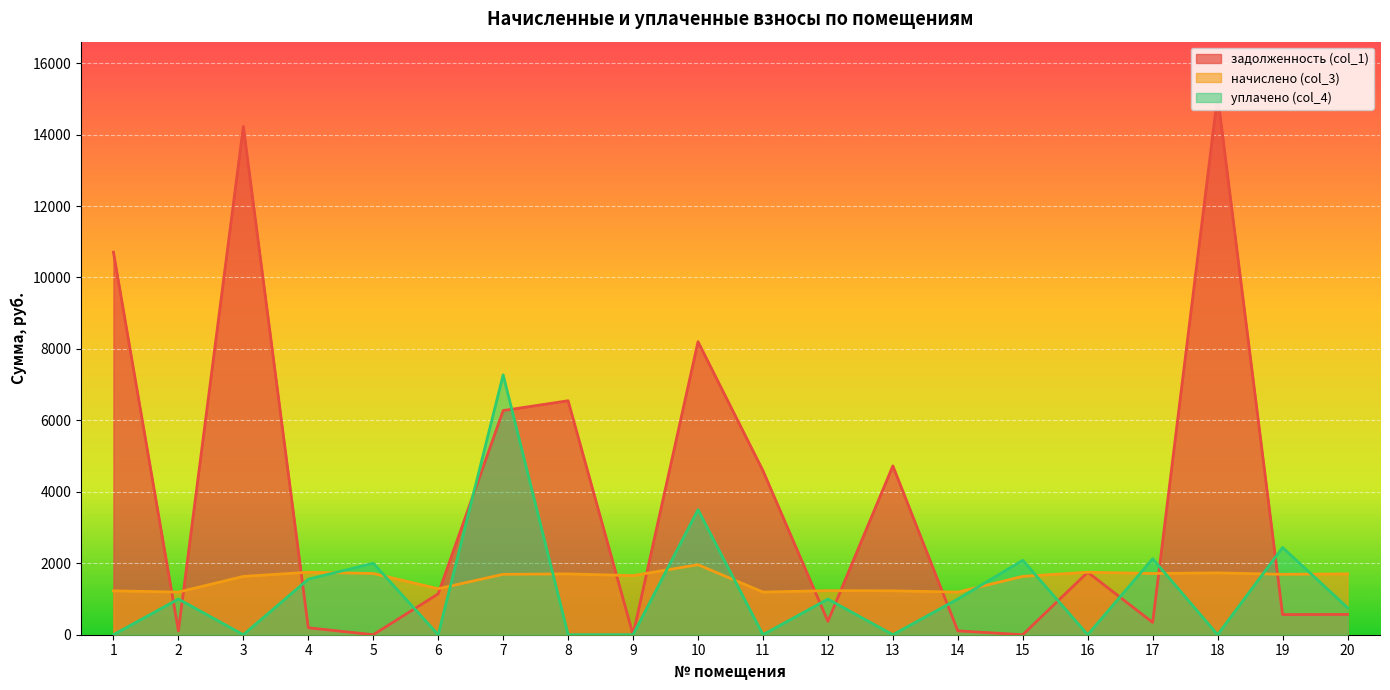

What is the average value of the уплачено (col_4) series?

1236.6